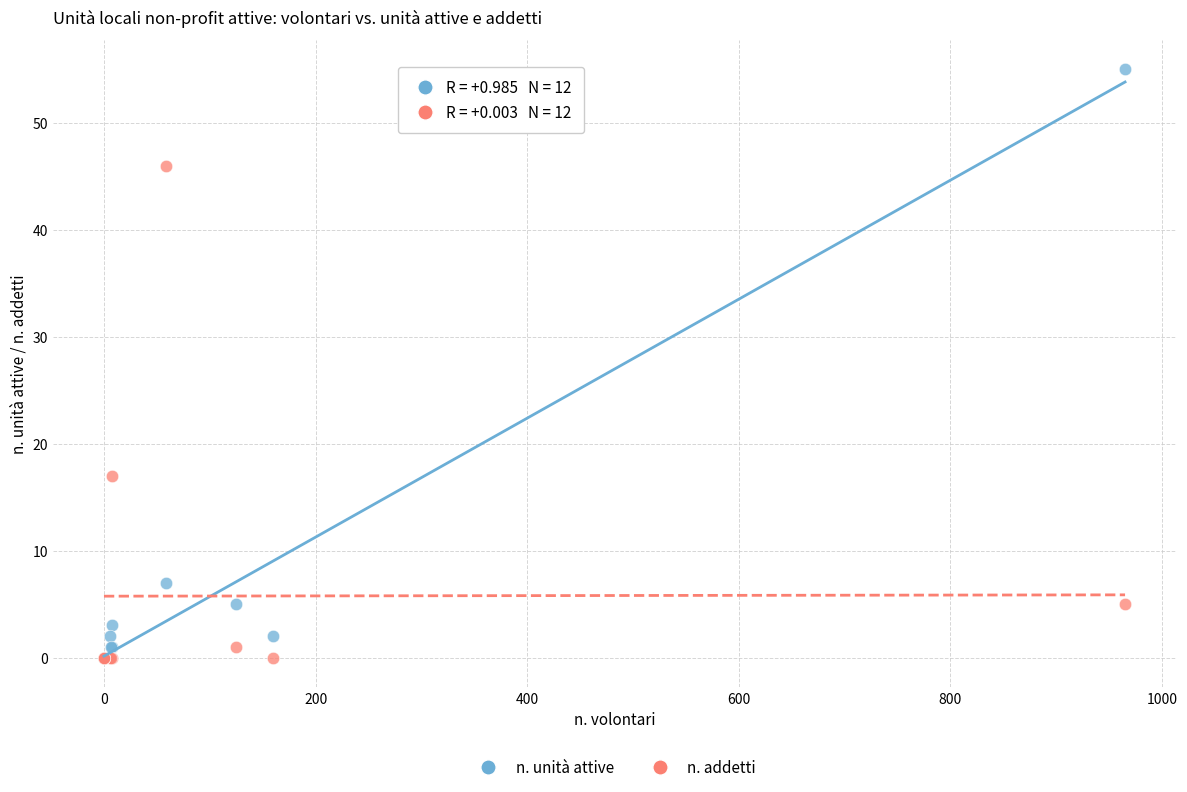

Across all series, what Y value is closest to 27?

17